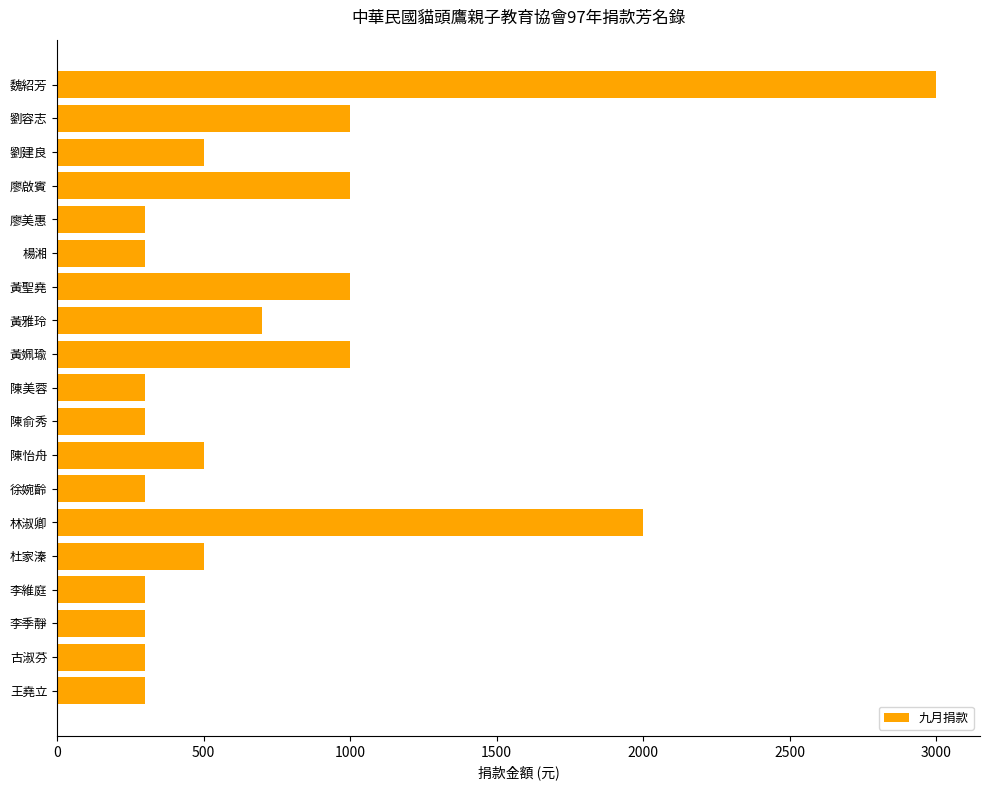

At which label is the value closest to 1650?

林淑卿